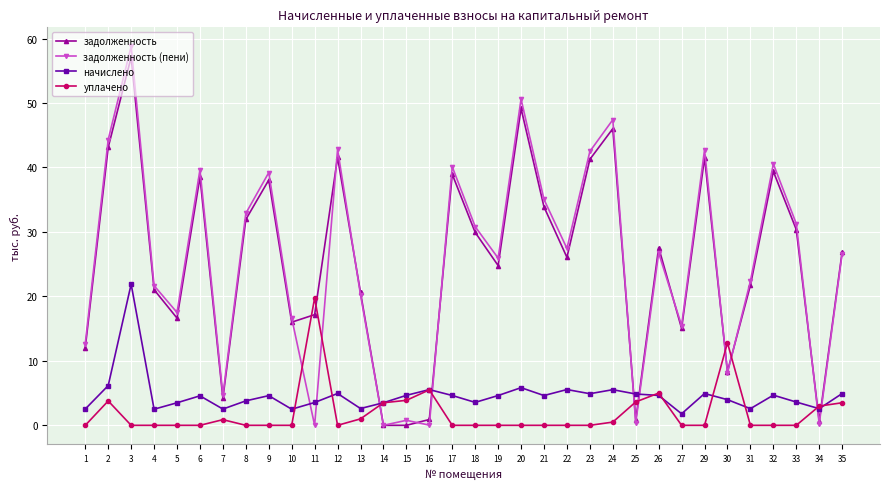

At which label does задолженность reach its peak?

3